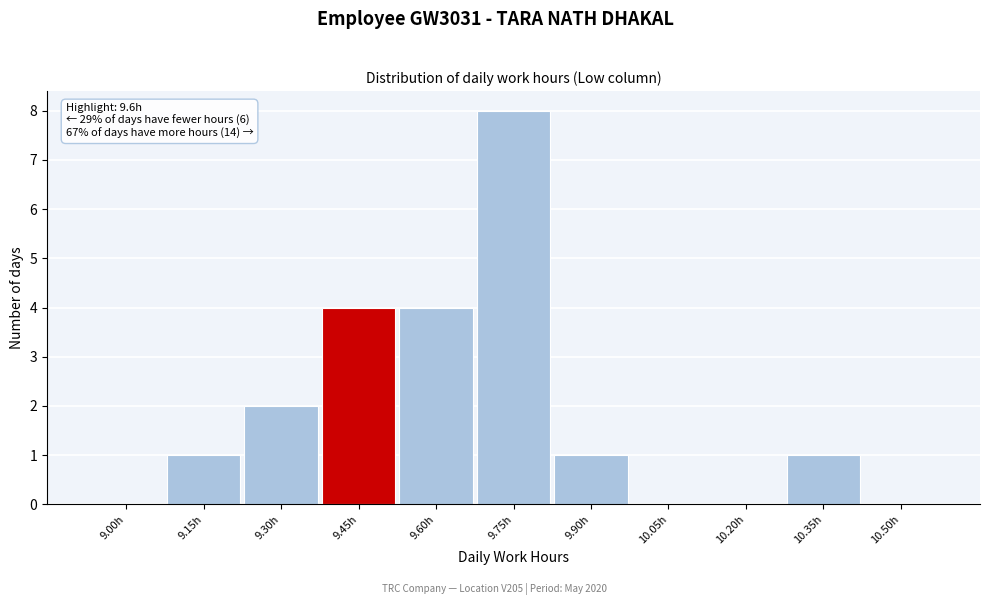

Reading right to left, list all the values displayed in this chart.

10.50h=0	10.35h=1	10.20h=0	10.05h=0	9.90h=1	9.75h=8	9.60h=4	9.45h=4	9.30h=2	9.15h=1	9.00h=0